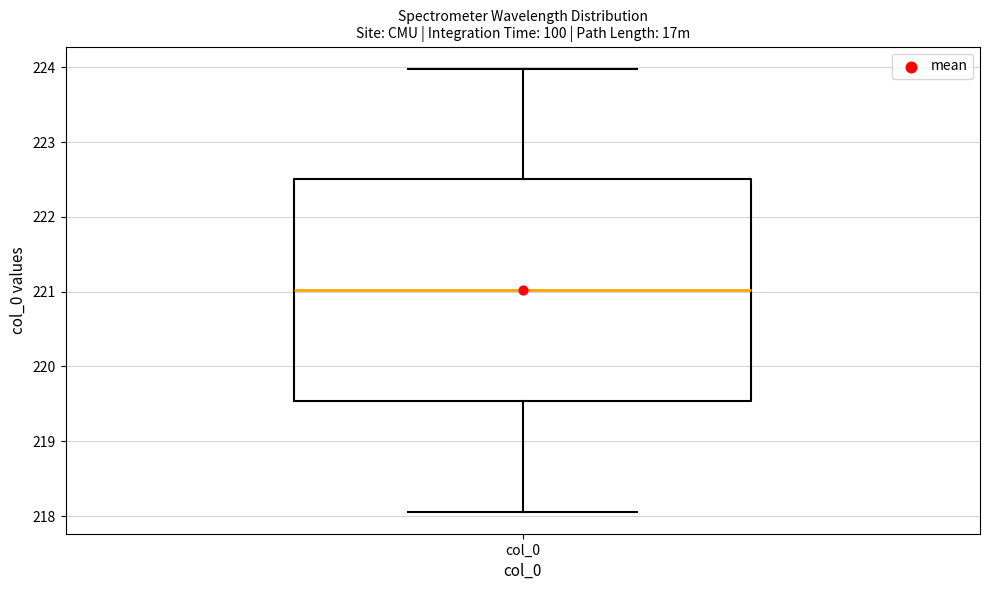

Where is the lower edge of the box for col_0 on the y-axis? The values are not printed on the chart, so give them approximately, as read against the axis.

219.5